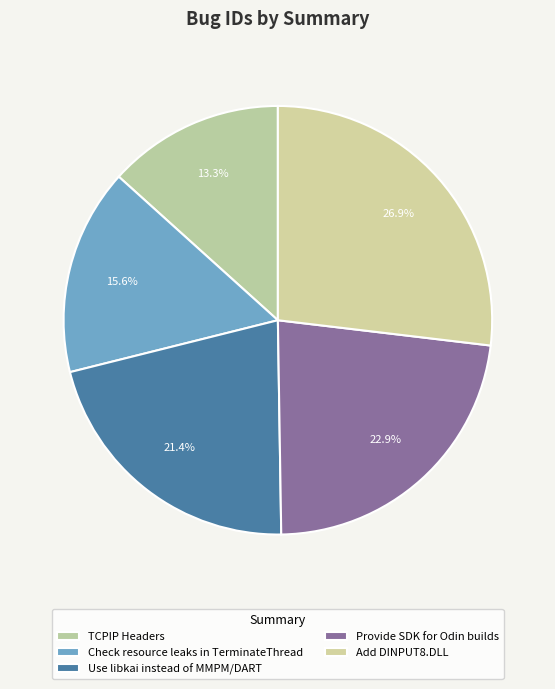

What is the largest slice in the pie chart?

Add DINPUT8.DLL